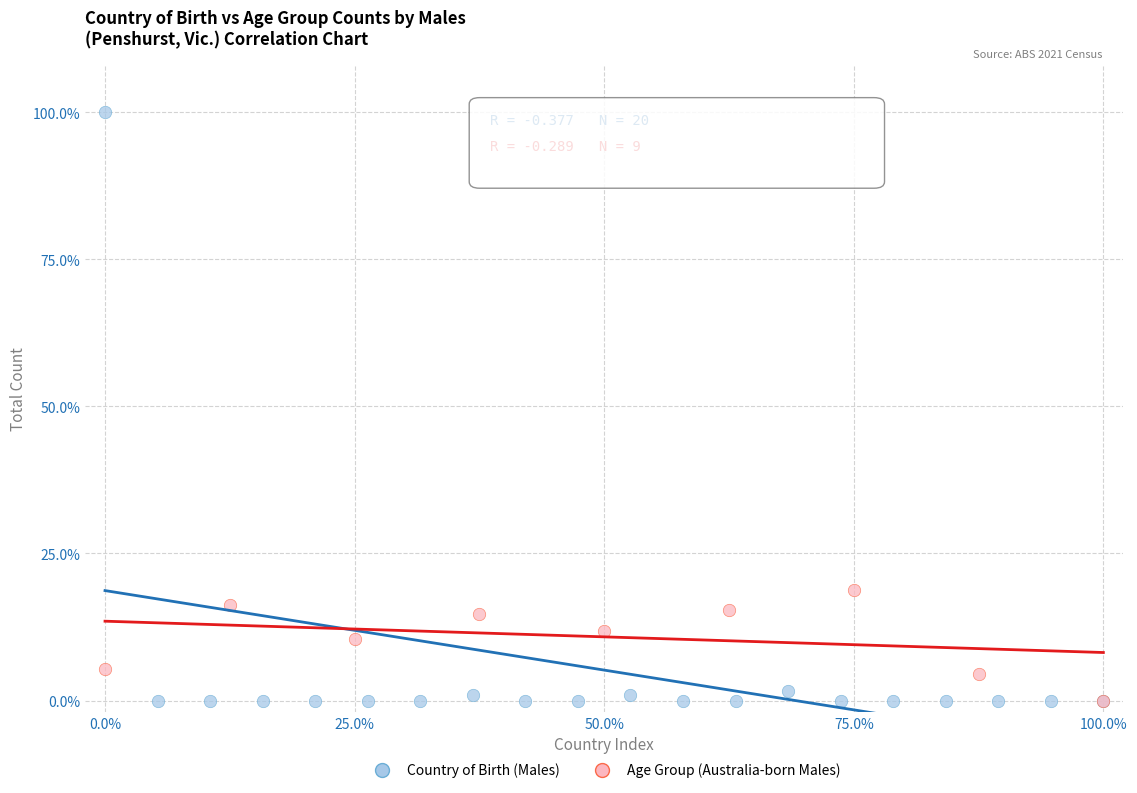

What are all the series names shown in the legend?

Country of Birth (Males), Age Group (Australia-born Males)